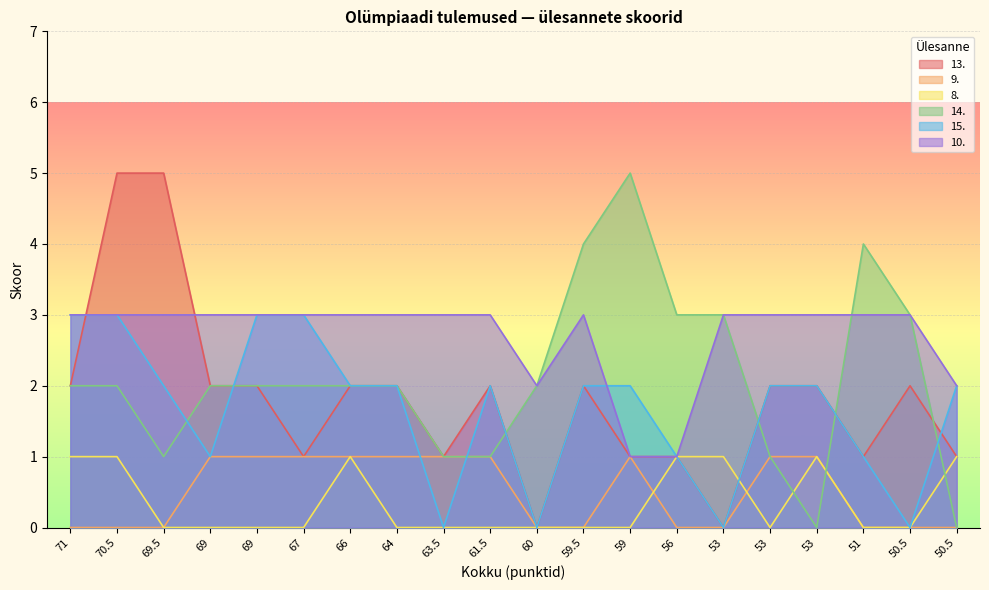

What are all the series names shown in the legend?

13., 9., 8., 14., 15., 10.